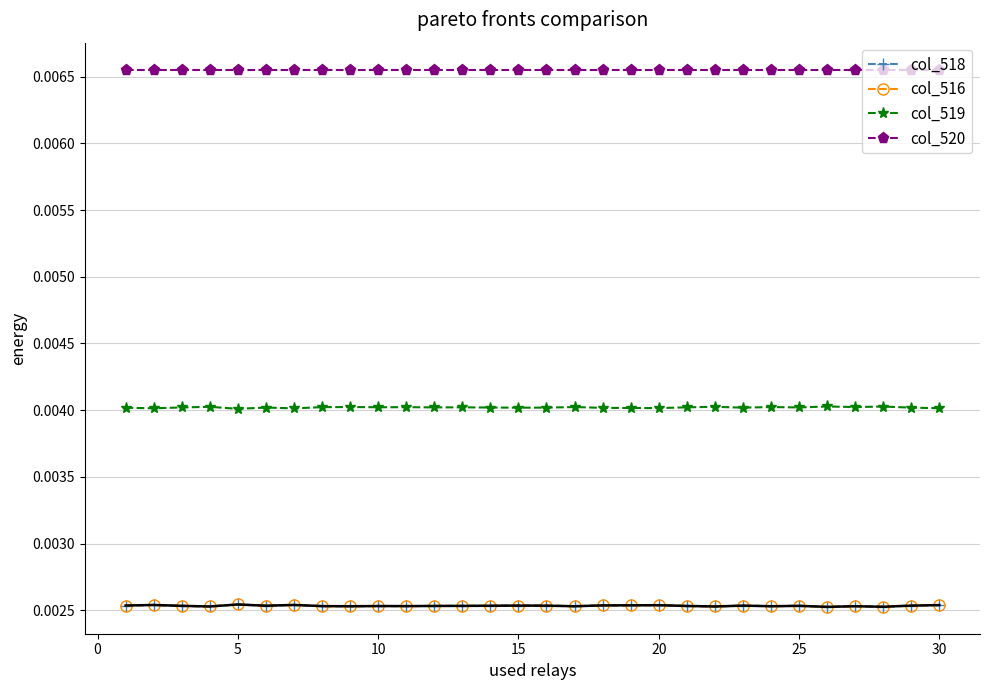

True or false: col_518 and col_519 intersect in this chart.

False